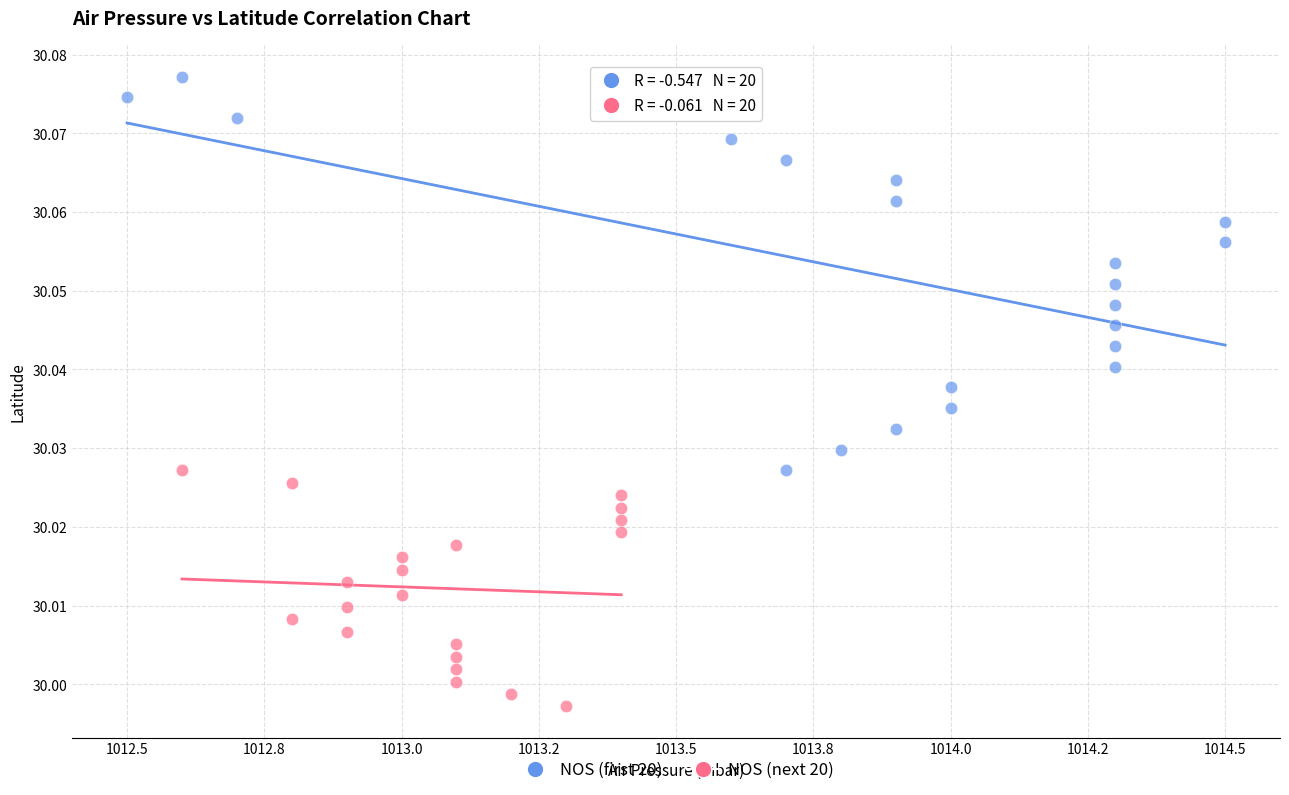

Which series has the largest Y range (max minus min)?

NOS (first 20)